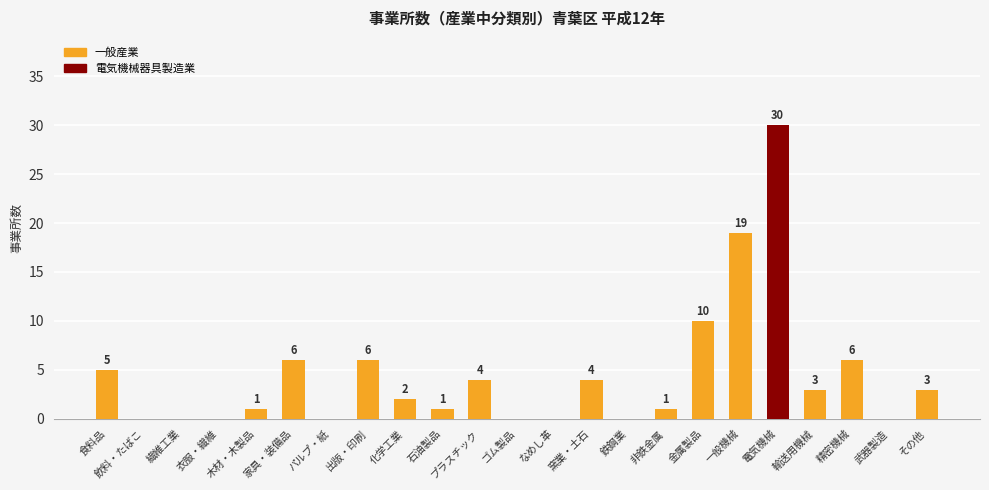

Reading right to left, list all the values displayed in this chart.

3	0	6	3	30	19	10	1	0	4	0	0	4	1	2	6	0	6	1	0	0	0	5